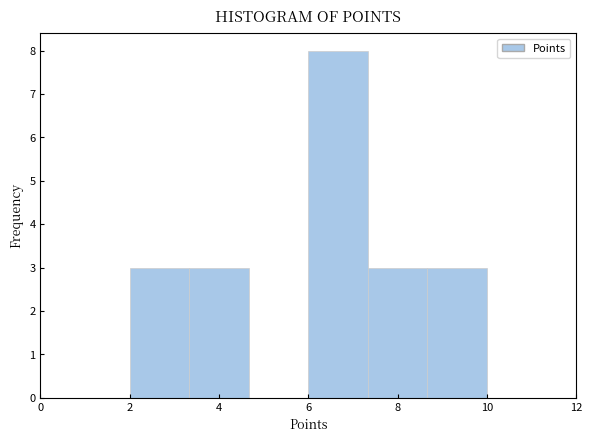

Reading left to right, list every bar in this chart as the range it spans on the x-axis followed by its height. Neither the bar edges nor the heights are printed on the chart, so give them approximately, as read against the axes.

2.0 to 3.4: 3
3.4 to 4.6: 3
4.6 to 6.0: 0
6.0 to 7.4: 8
7.4 to 8.6: 3
8.6 to 10.0: 3